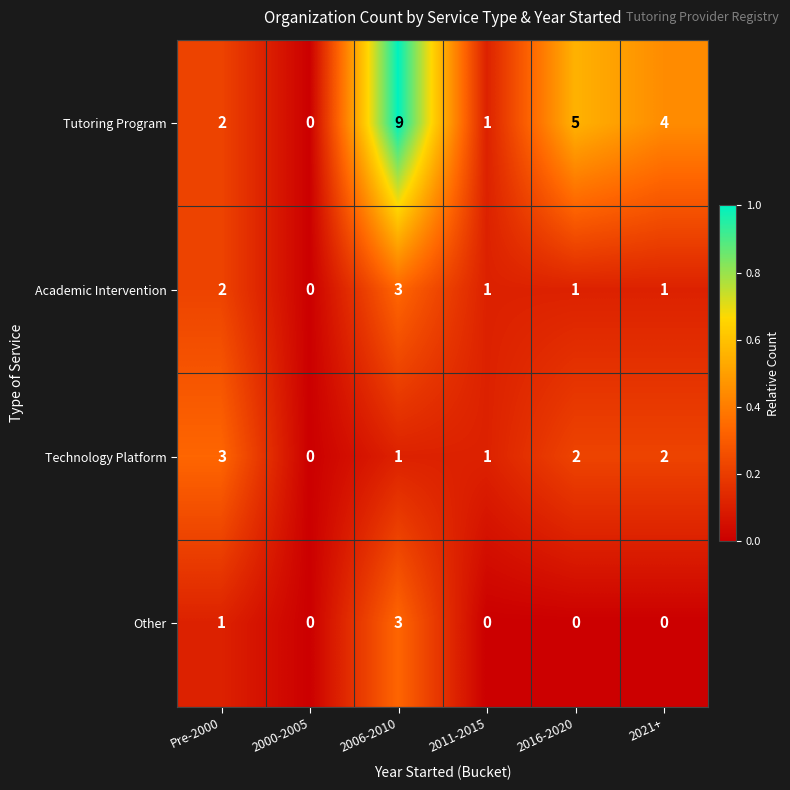

Reading right to left, list all the values displayed in this chart.

Tutoring Program: 4	5	1	9	0	2
Academic Intervention: 1	1	1	3	0	2
Technology Platform: 2	2	1	1	0	3
Other: 0	0	0	3	0	1